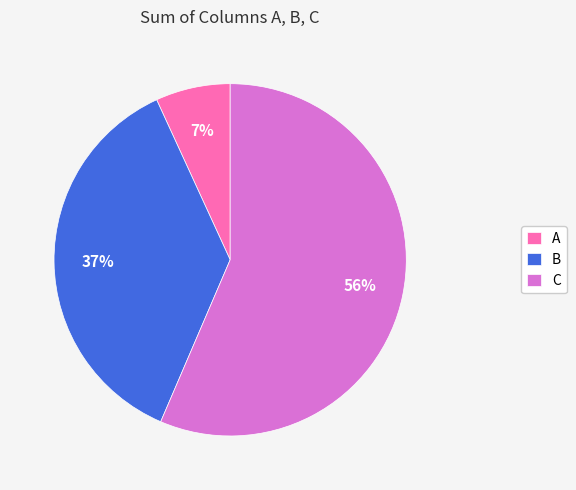

What percentage is the A slice, to the nearest percent?

7%